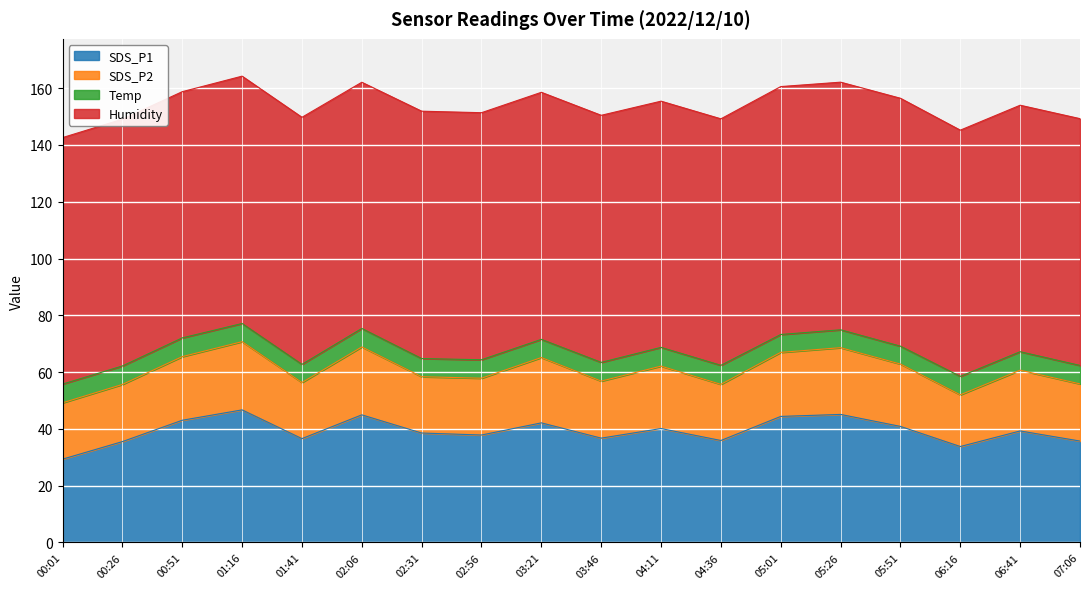

In SDS_P1, how many points are lower than both neighbors (excluding endpoints)?

5